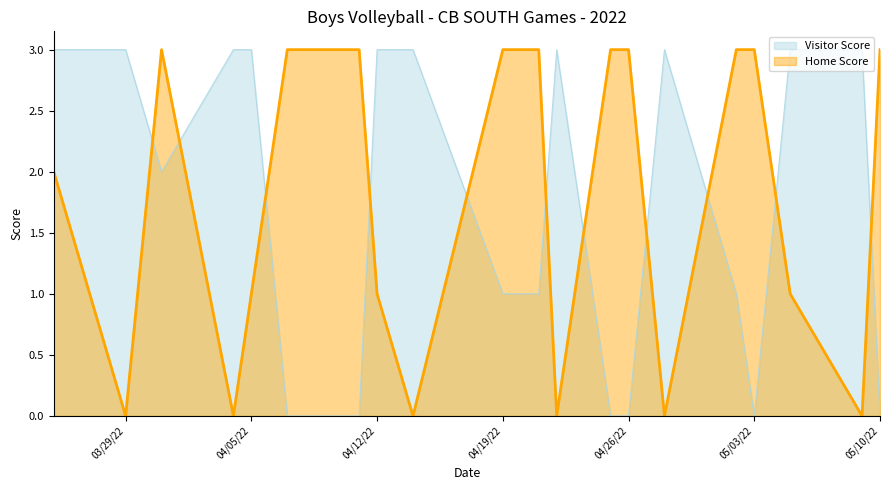

Which series has the largest range (max minus min)?

Home Score